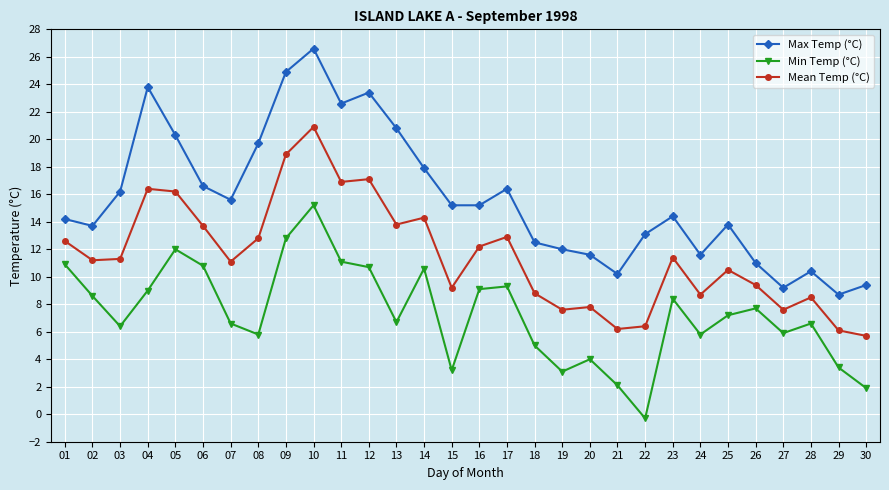

Which series has the largest range (max minus min)?

Max Temp (°C)